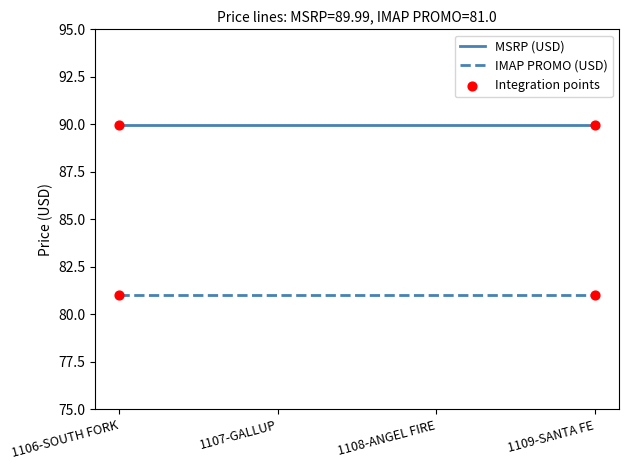

True or false: IMAP PROMO (USD) has a value of 81.0 at 1107-GALLUP.

True